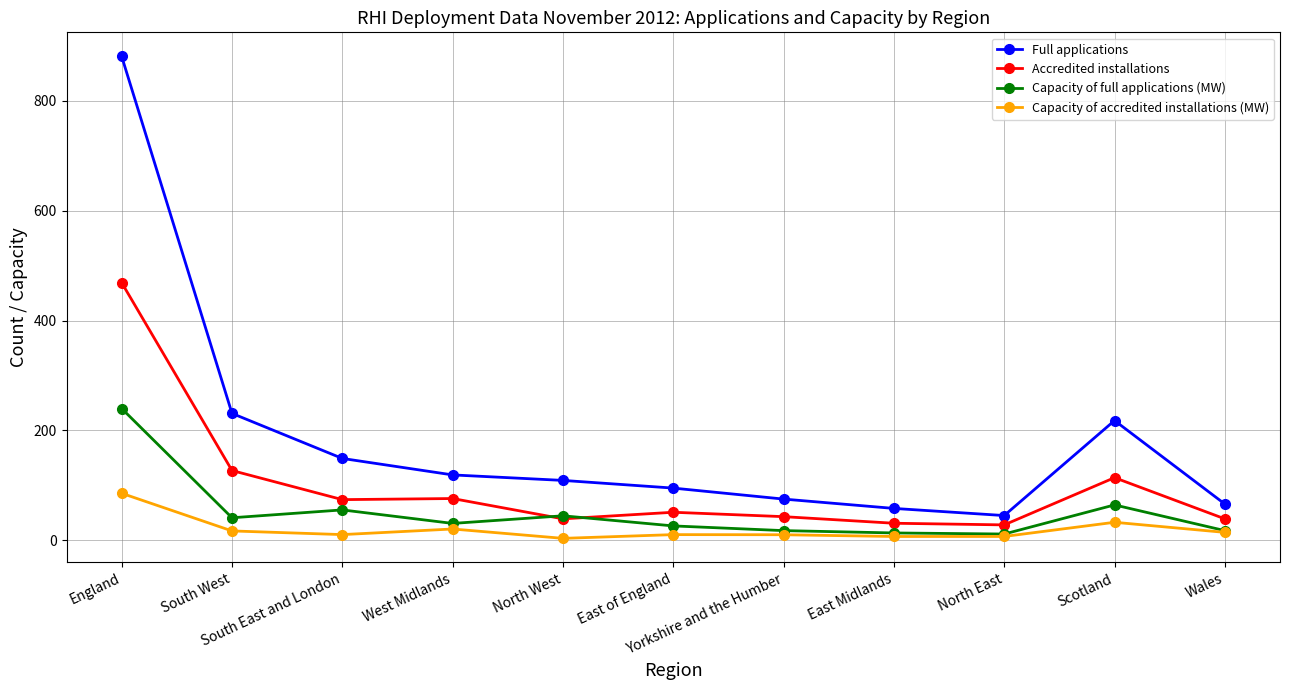

Does the chart have visible grid lines?

Yes